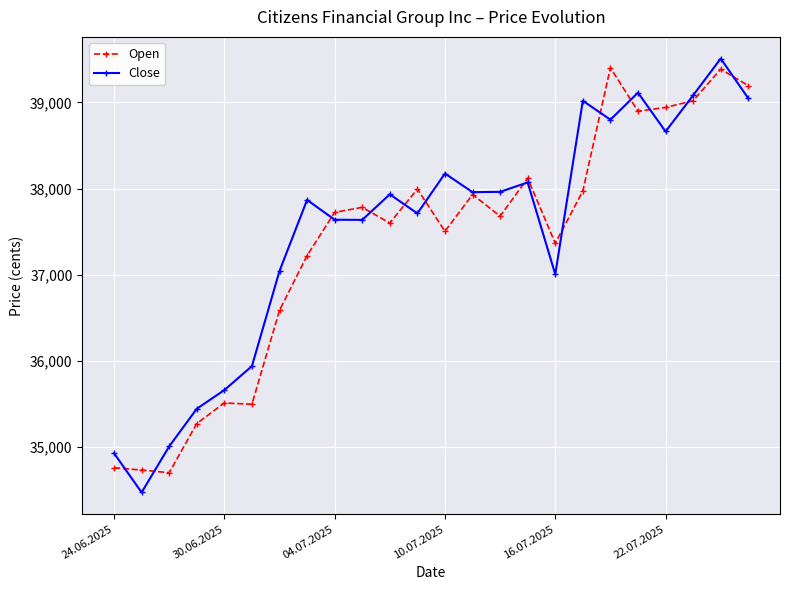

What is the minimum value shown in the chart?

34470